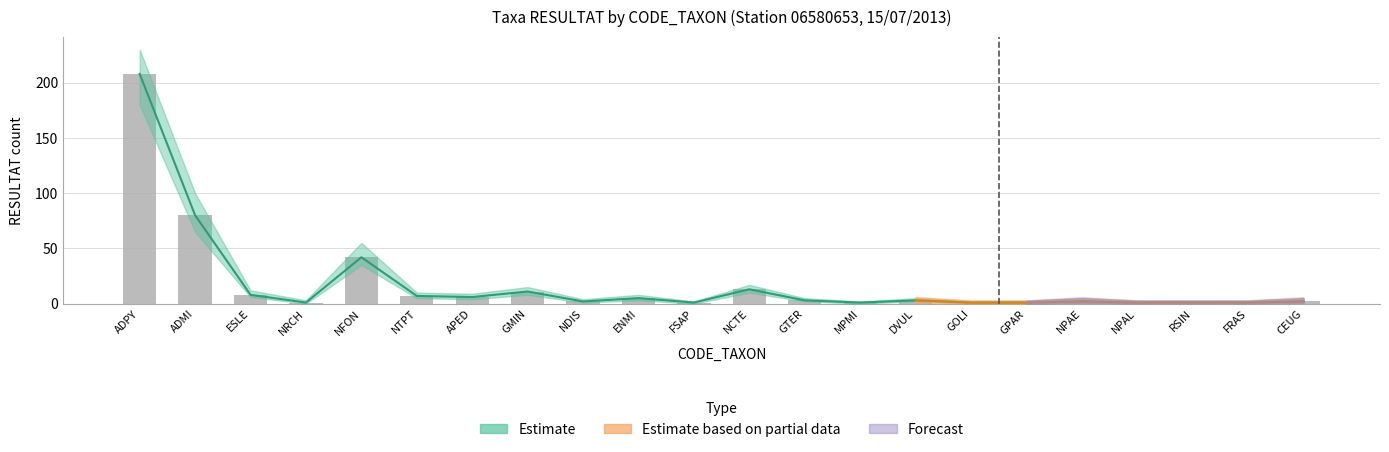

Is it true that lower_estimate equals 10 at NCTE?

True